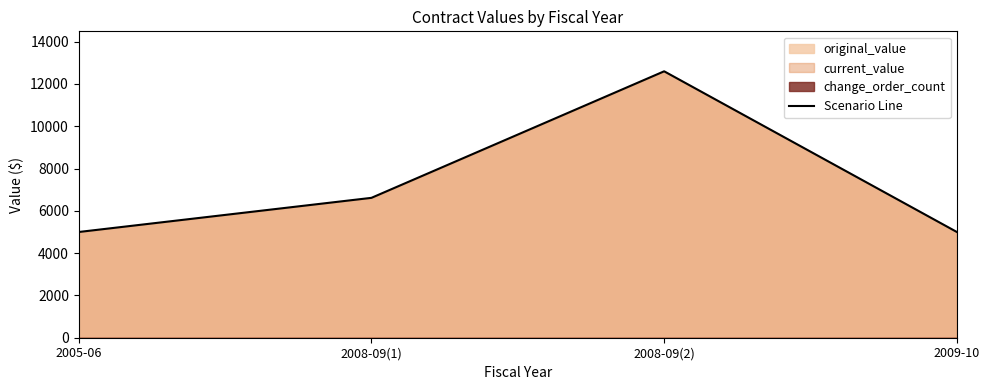

Does the chart display data point markers on the line(s)?

No